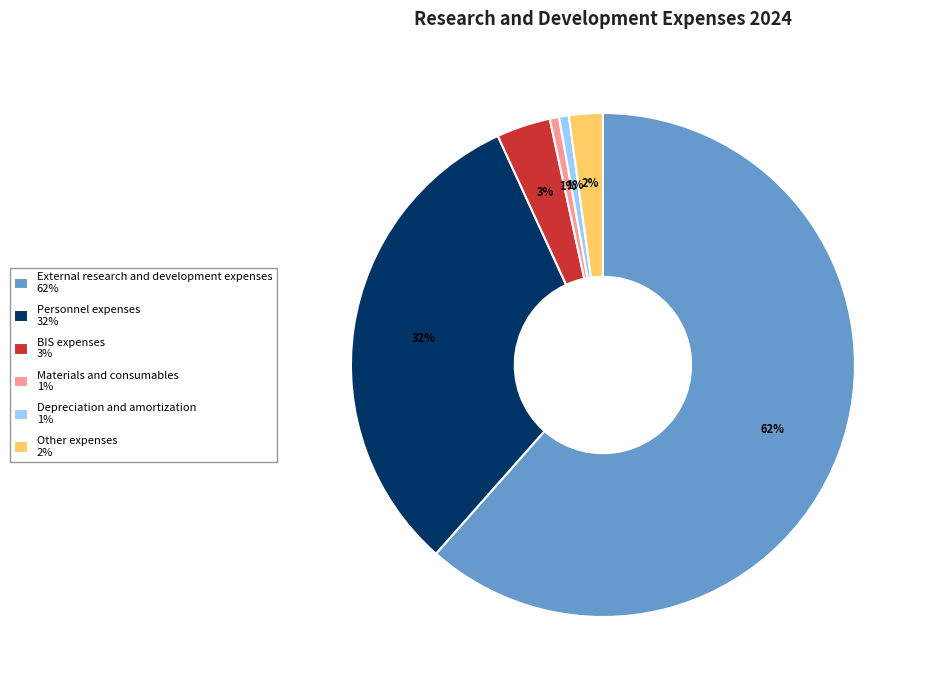

Do External research and development expenses 62% and BIS expenses 3% together represent more than half of the pie?

Yes